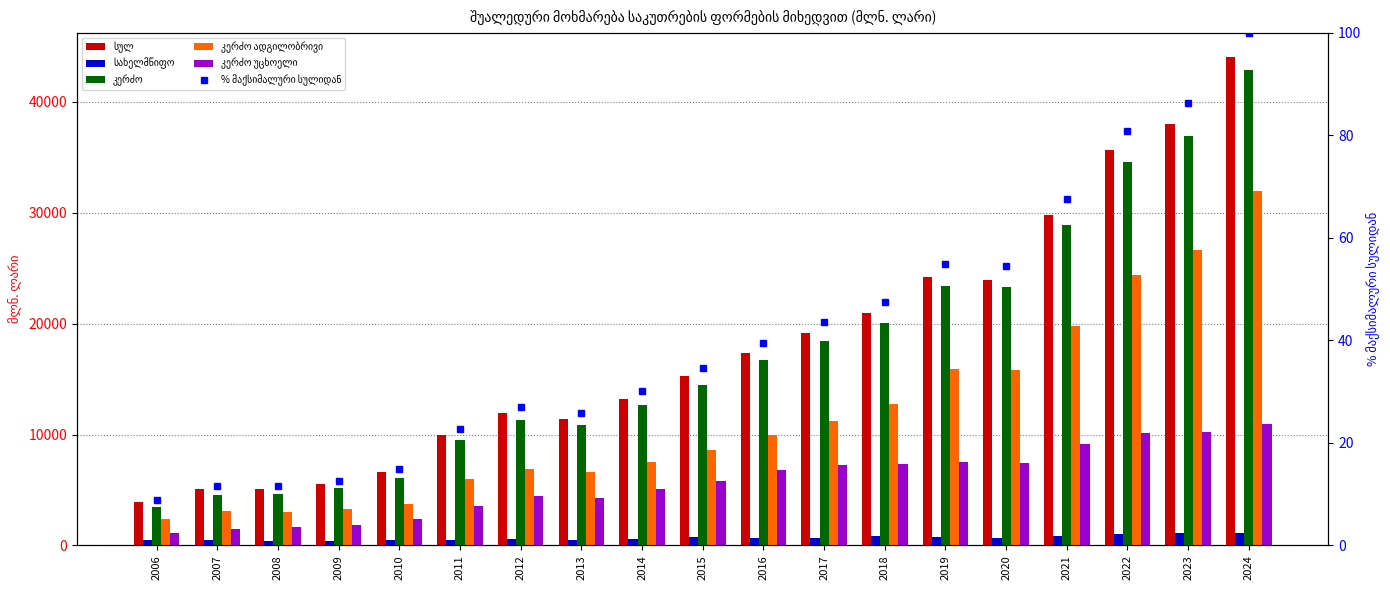

What is the value of the სულ bar at the 12th from the left?

19170.5